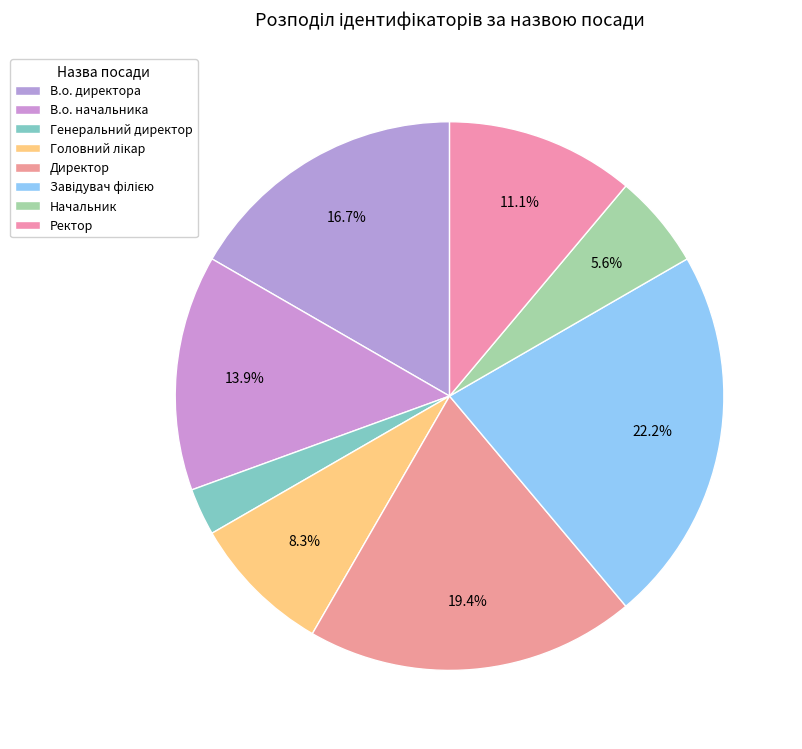

To the nearest percent, what percentage of the pie is Головний лікар?

8%